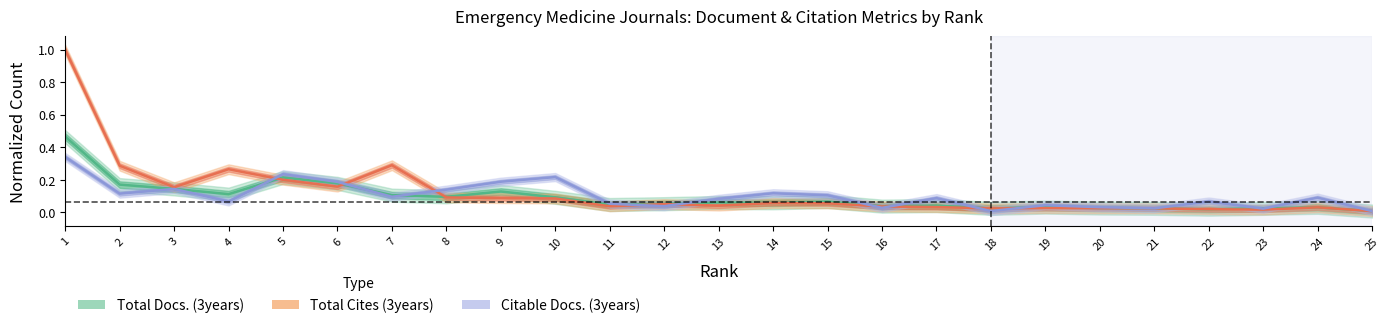

Is this an area chart (filled region under the line)?

No